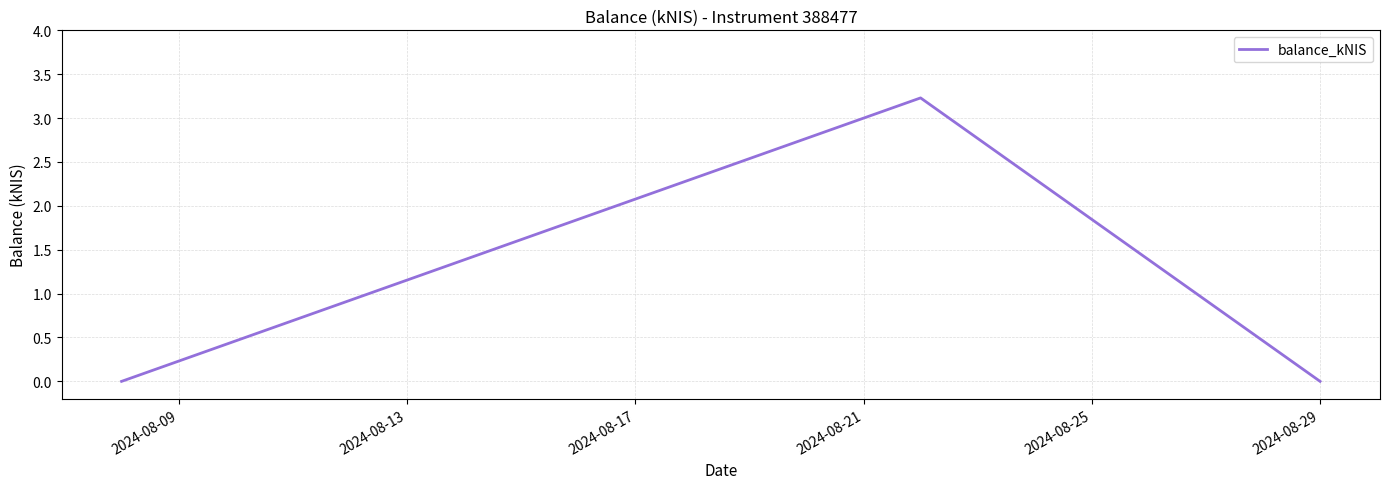

Is this an area chart (filled region under the line)?

No